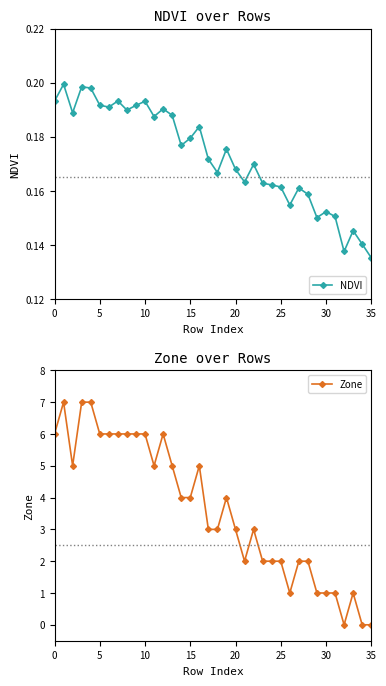

How many lines are shown in the chart?

2